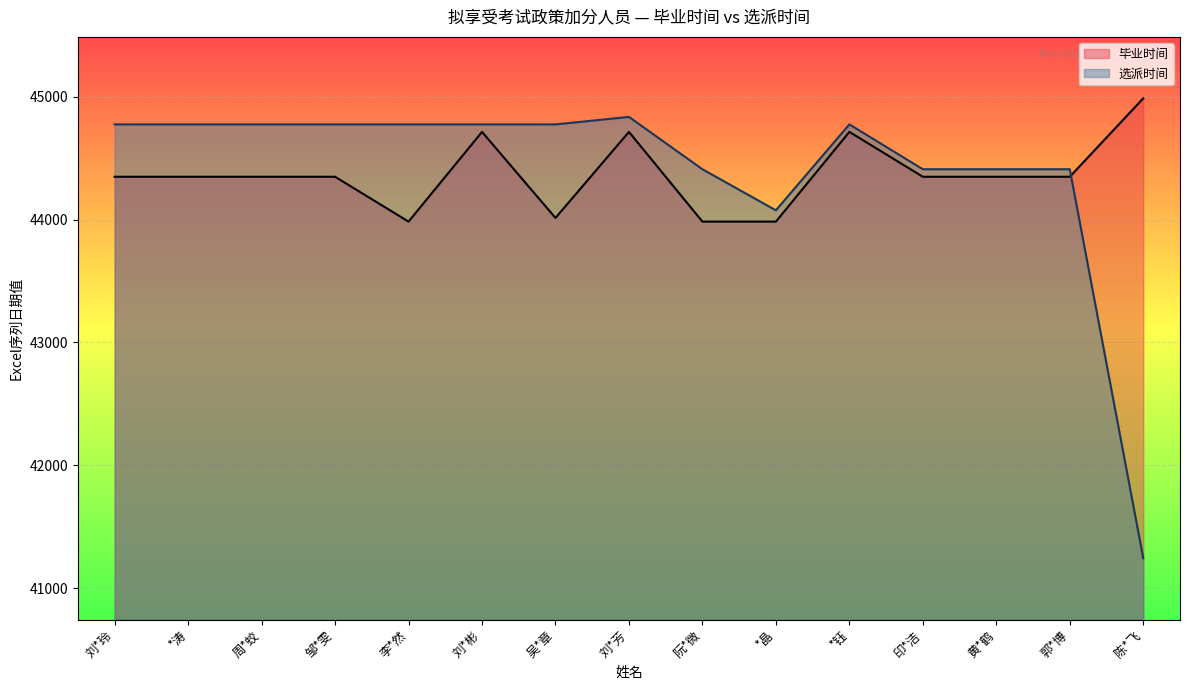

Rank the series by their average value, from lowest to highest.

毕业时间, 选派时间